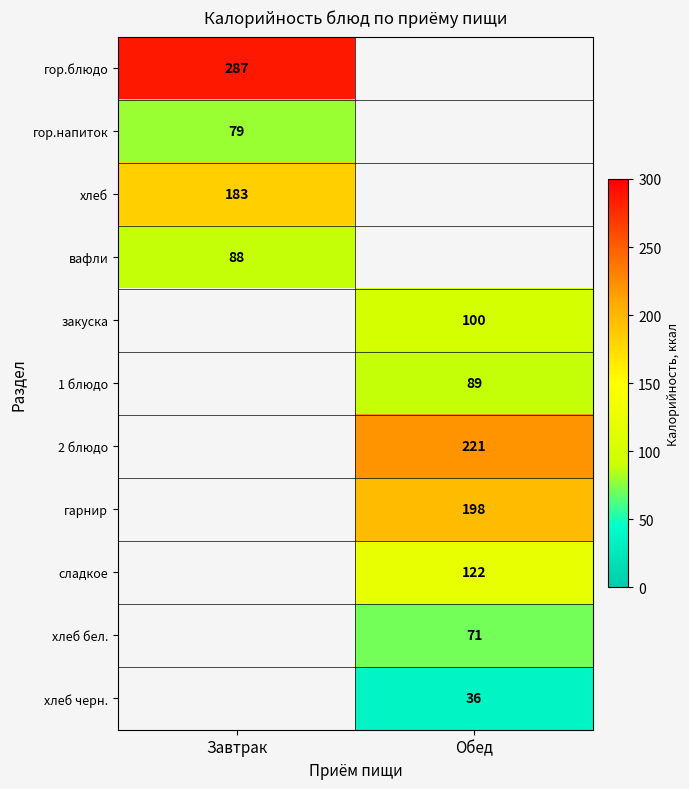

Is the value of 2 блюдо at Обед greater than the value of гор.блюдо at Завтрак?

No